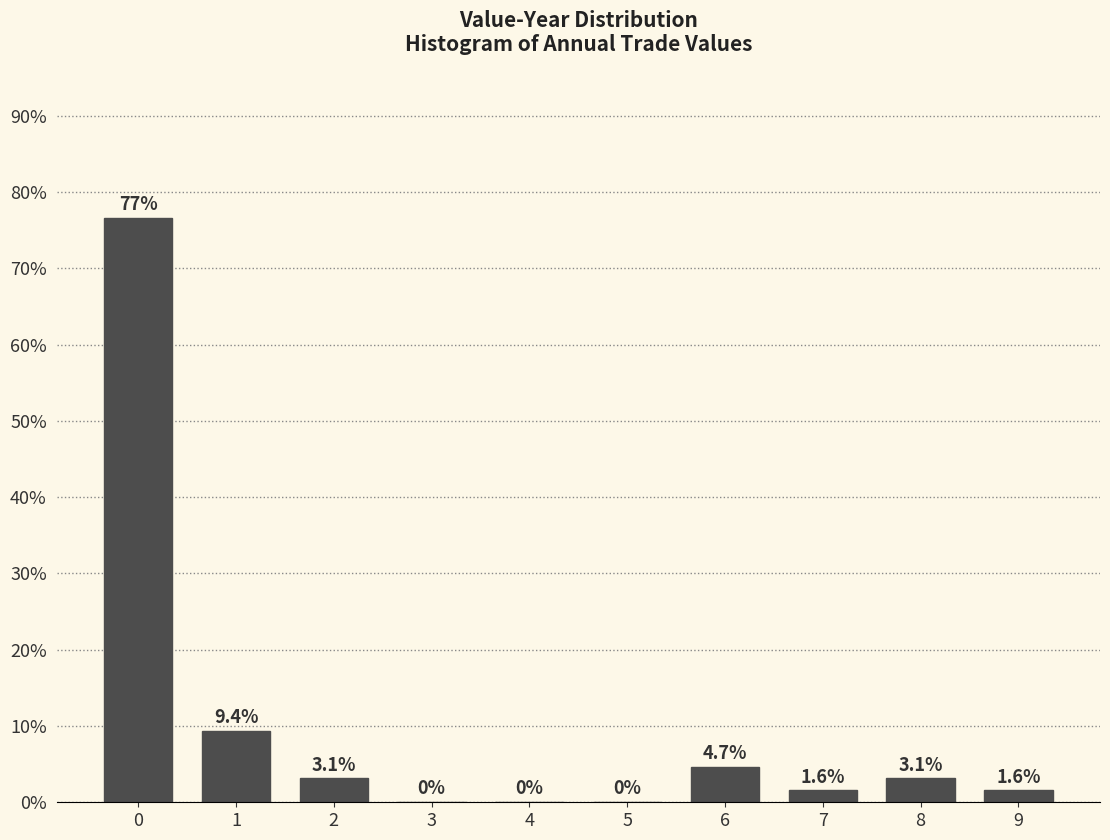

Reading left to right, list all the values displayed in this chart.

0=76.6	1=9.4	2=3.1	3=0.0	4=0.0	5=0.0	6=4.7	7=1.6	8=3.1	9=1.6